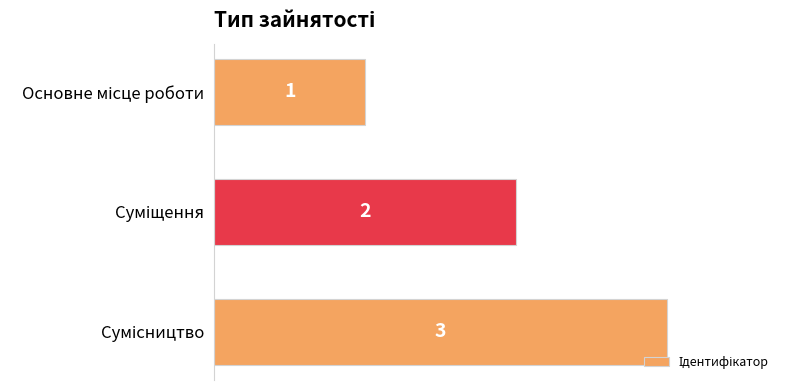

How many bars are there in total?

3